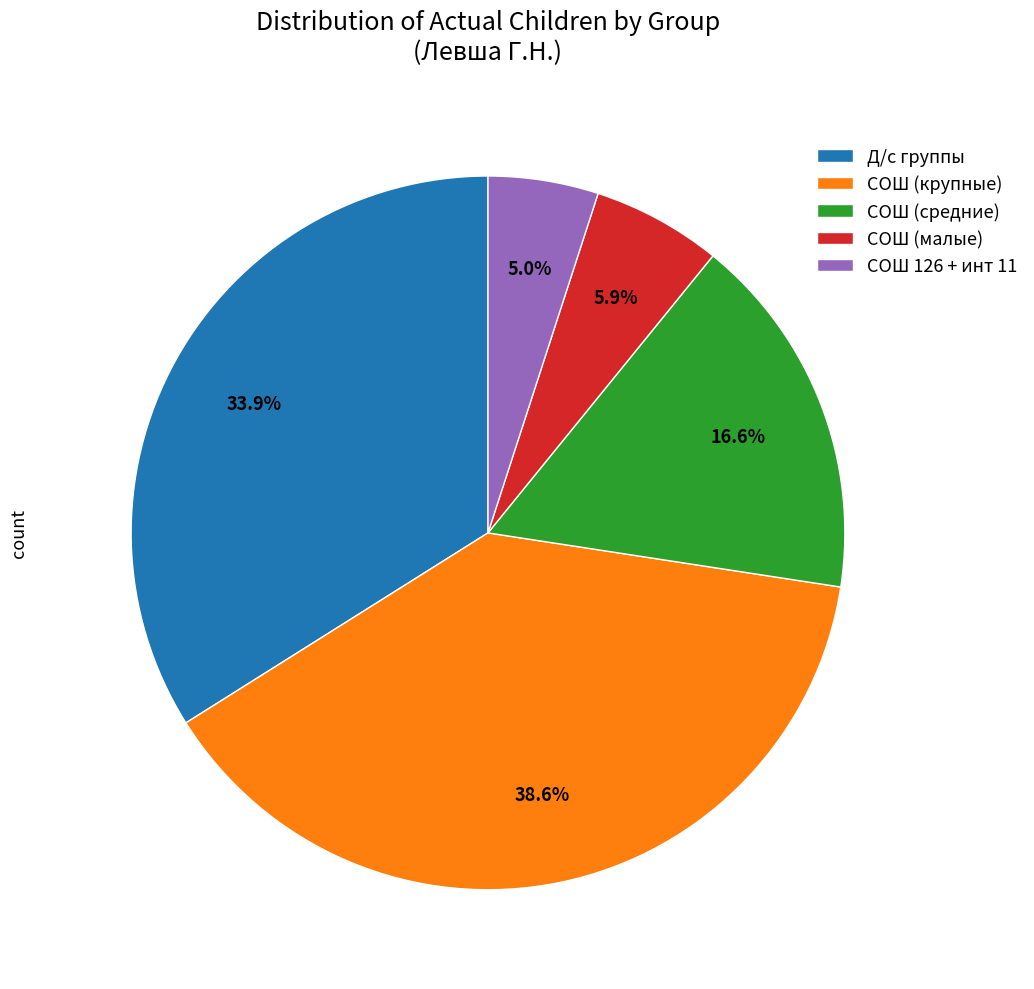

What is the largest slice in the pie chart?

СОШ (крупные)